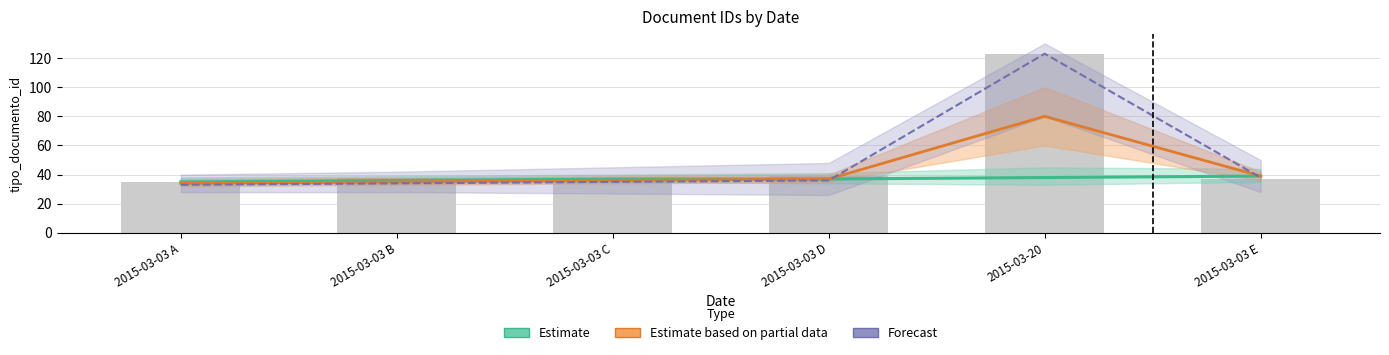

Reading left to right, transcribe all the data shown in this chart.

Estimate: 35	36	37	37	38	39
Estimate based on partial data: 34	35	36	37	80	39
Forecast: 33	34	35	36	123	38